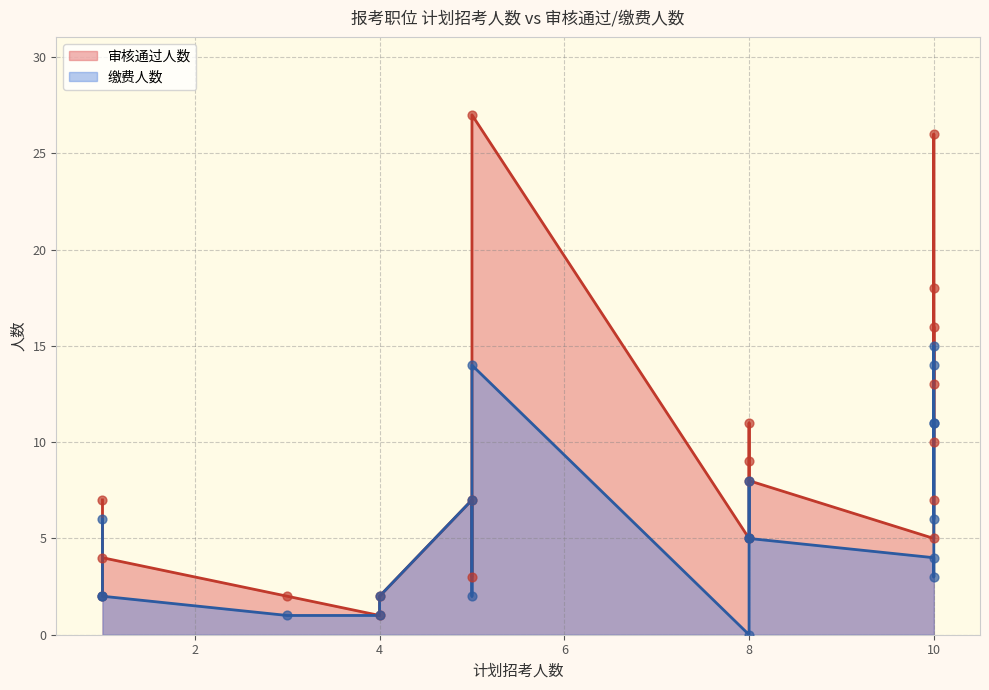

At which category is the sum across all series the highest?

5